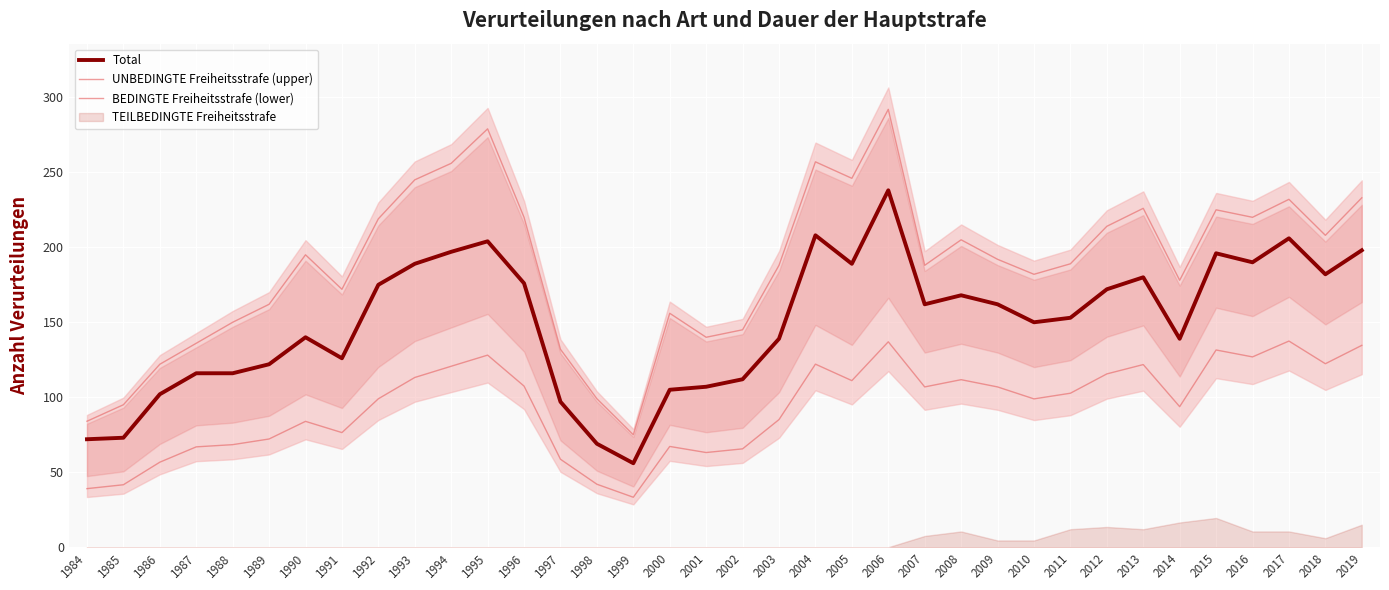

Which category has the highest value across all series?

2006